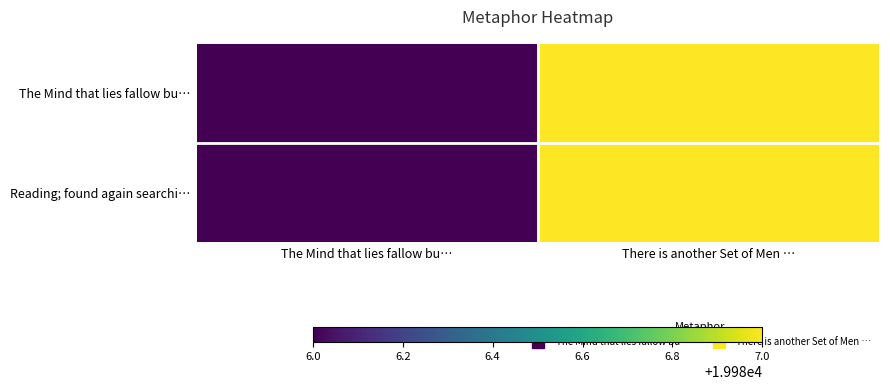

Between The Mind that lies fallow bu… and There is another Set of Men …, which series saw the biggest shift?

The Mind that lies fallow bu…